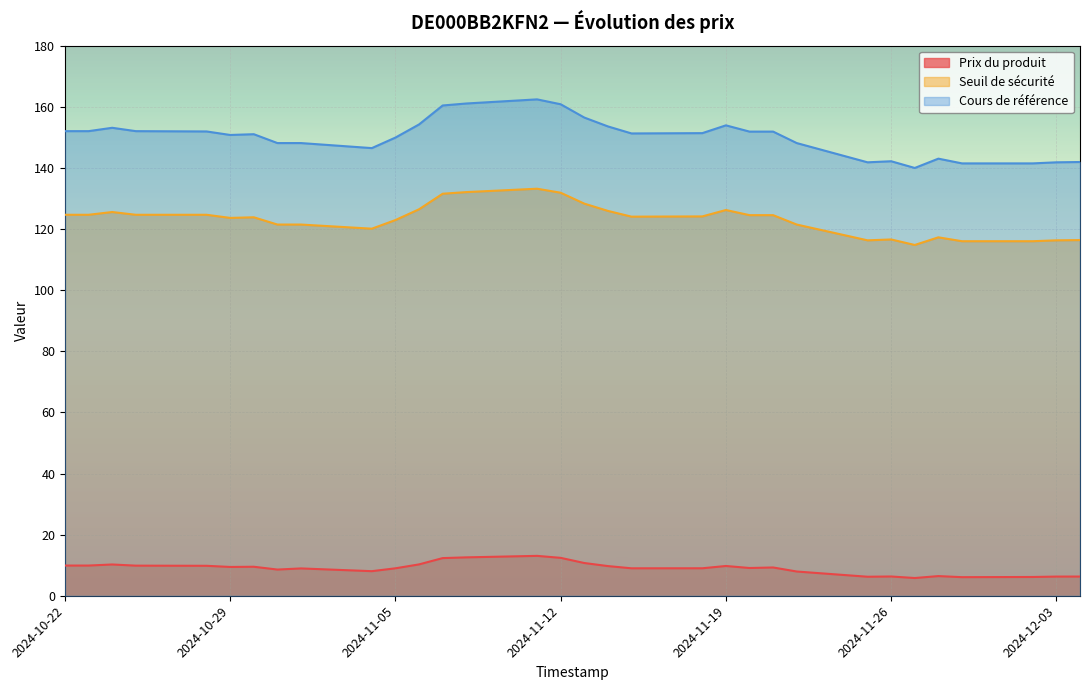

How many lines are shown in the chart?

3